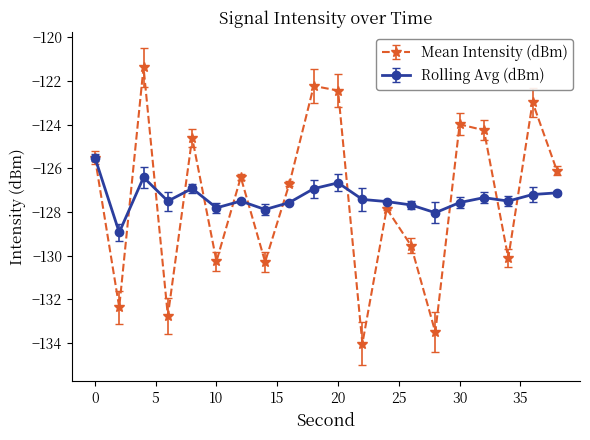

List the series in order of their peak value, lowest first.

Rolling Avg (dBm), Mean Intensity (dBm)